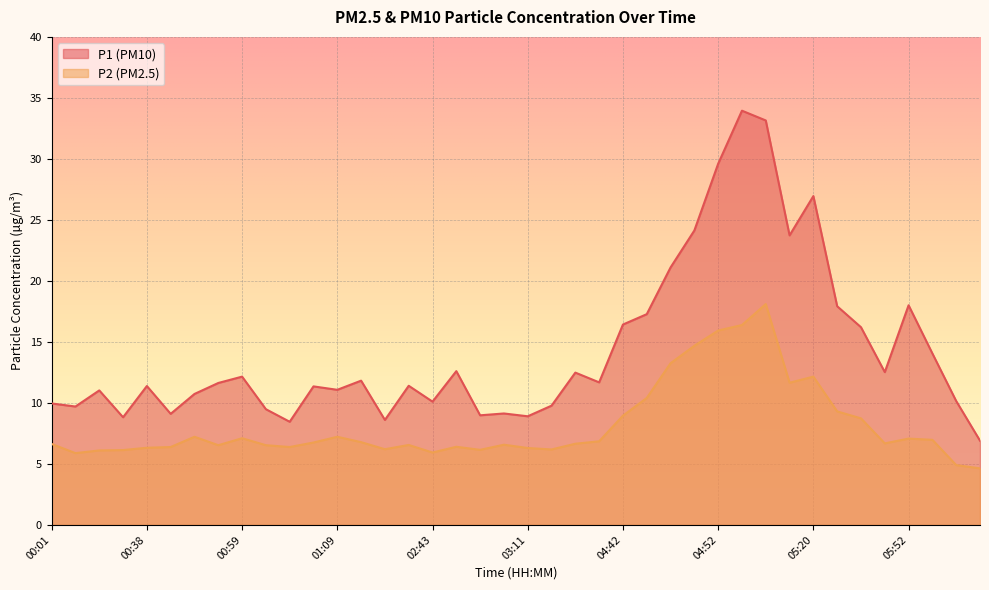

Reading left to right, transcribe all the data shown in this chart.

P1: 9.9	9.7	11.0	8.8	11.4	9.1	10.7	11.6	12.2	9.5	8.4	11.3	11.1	11.8	8.6	11.4	10.1	12.6	9.0	9.1	8.9	9.8	12.5	11.7	16.4	17.3	21.1	24.1	29.6	34.0	33.1	23.7	26.9	17.9	16.2	12.5	18.0	14.1	10.2	6.9
P2: 6.6	5.9	6.1	6.1	6.3	6.4	7.2	6.5	7.1	6.5	6.4	6.8	7.2	6.8	6.2	6.5	5.9	6.4	6.2	6.6	6.3	6.2	6.7	6.8	8.9	10.4	13.2	14.7	15.9	16.4	18.1	11.7	12.2	9.3	8.7	6.7	7.1	7.0	4.9	4.6